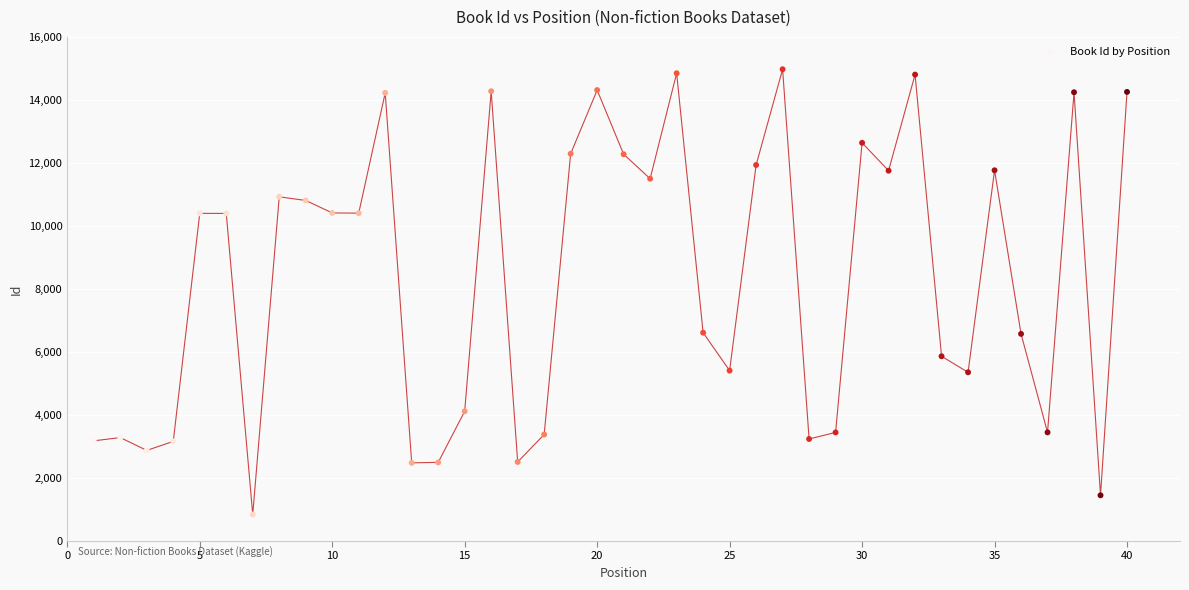

What is the range of X values (max minus min)?

39